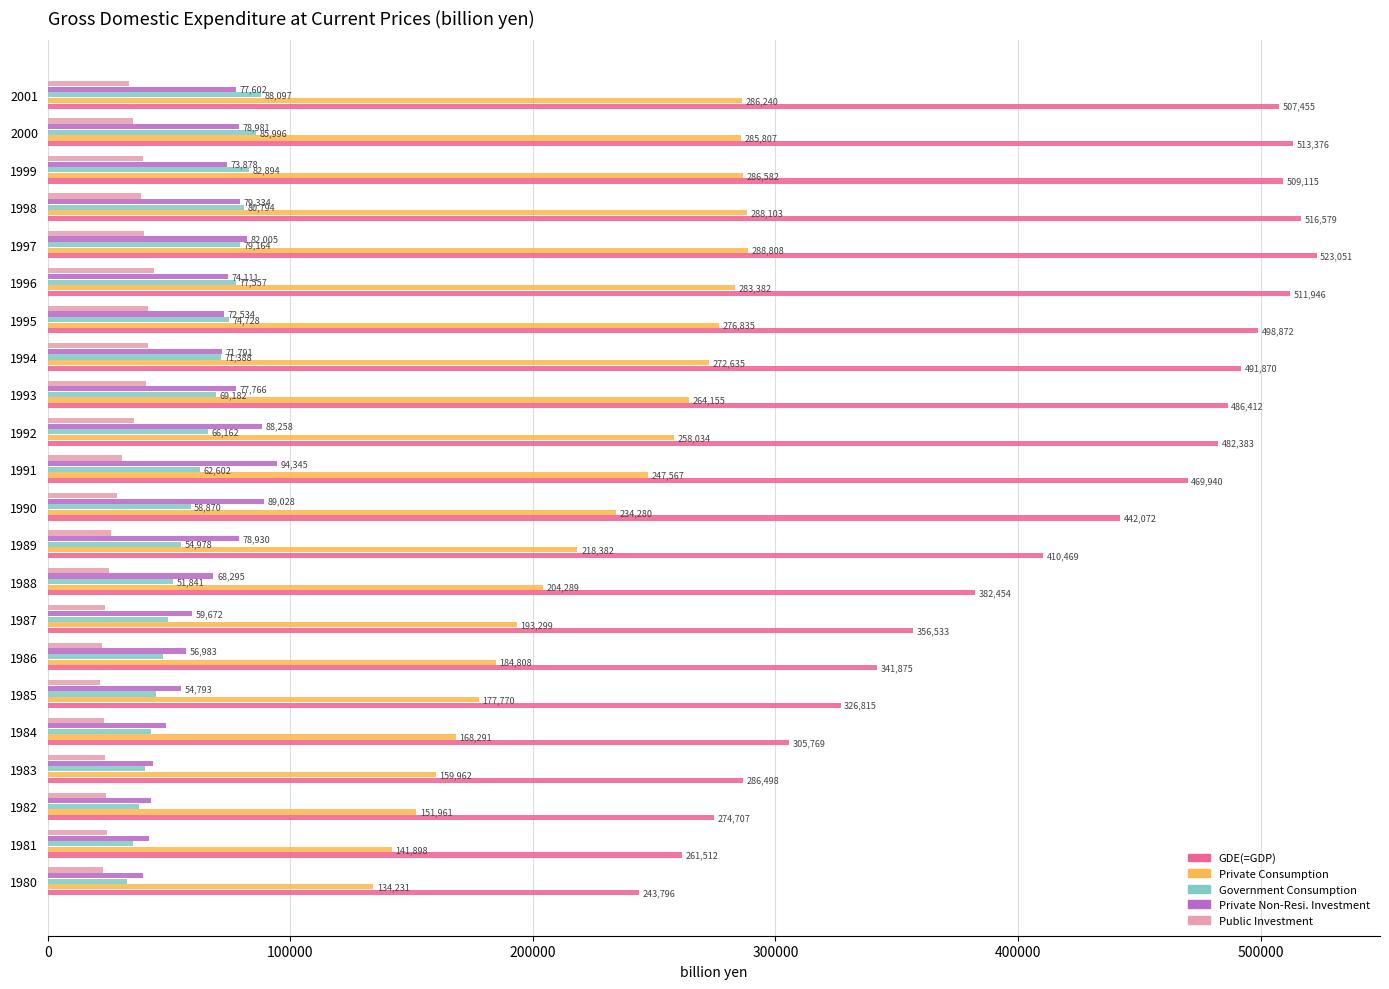

True or false: GDE(=GDP) has a value of 57545.2 at 1981.

False